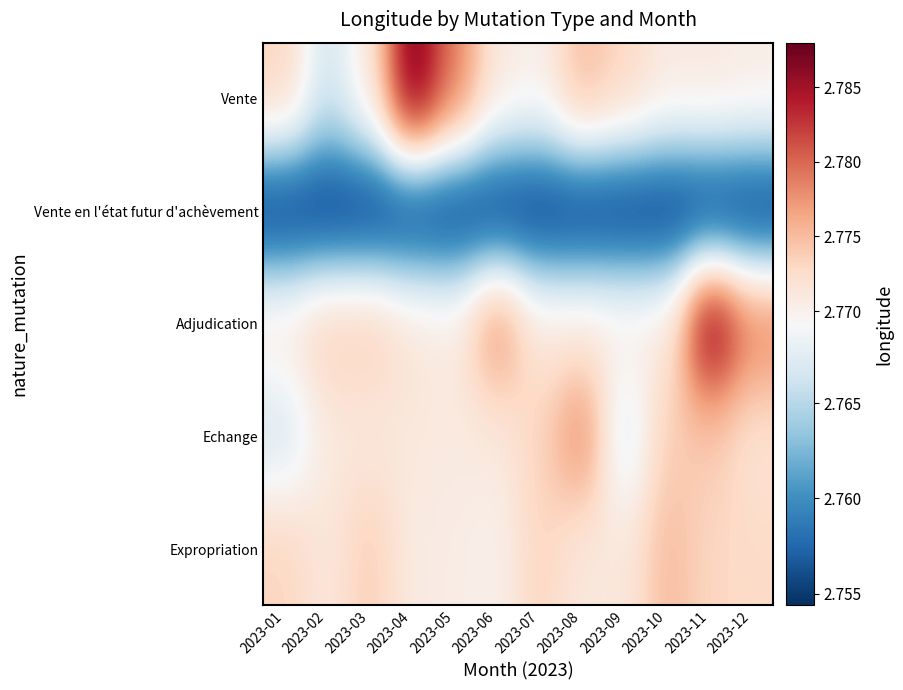

What is the total value across all series at 2023-01?

13.8